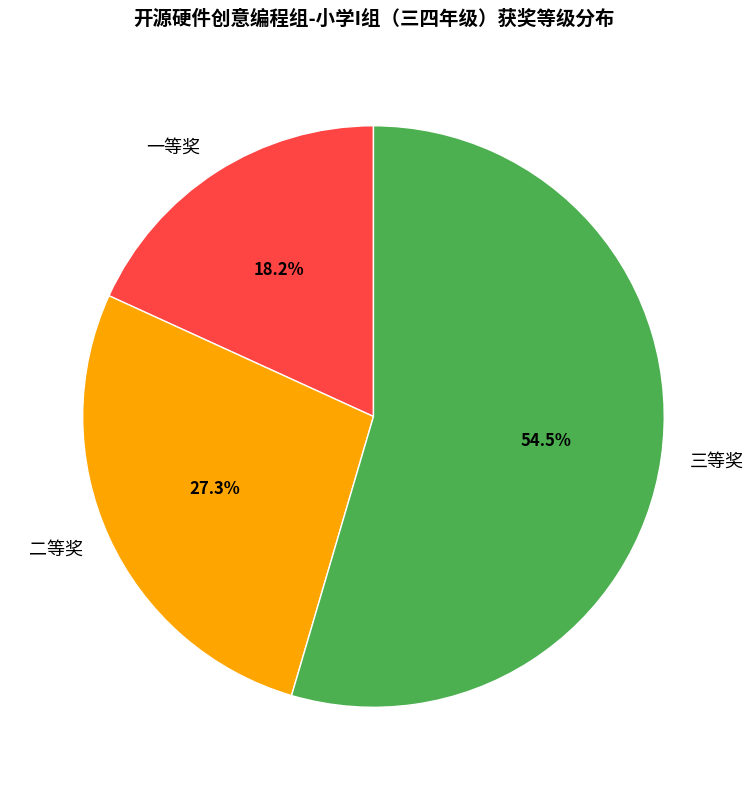

Count the number of slices in the pie.

3